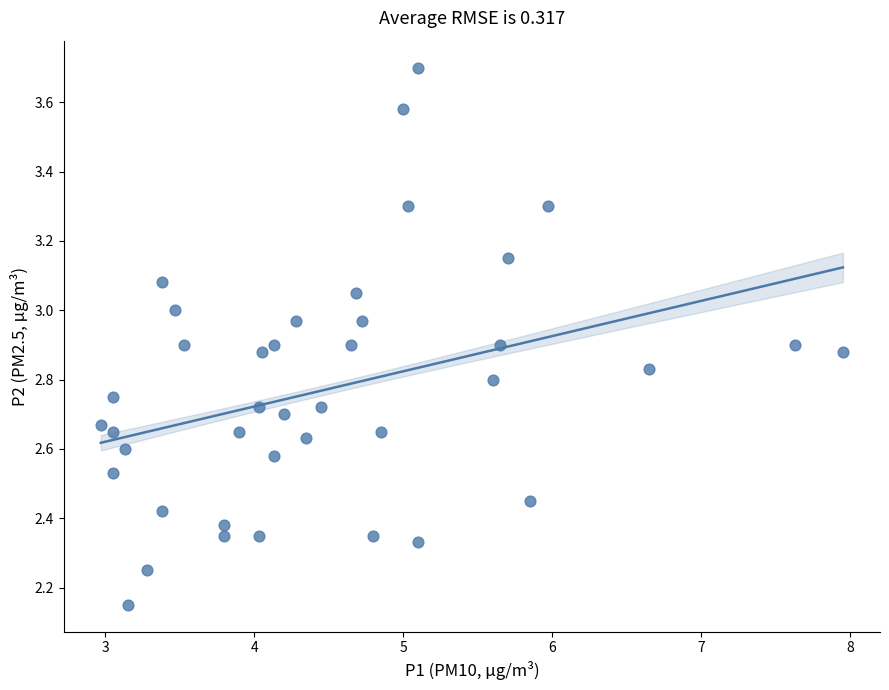

What is the range of X values (max minus min)?

5.0